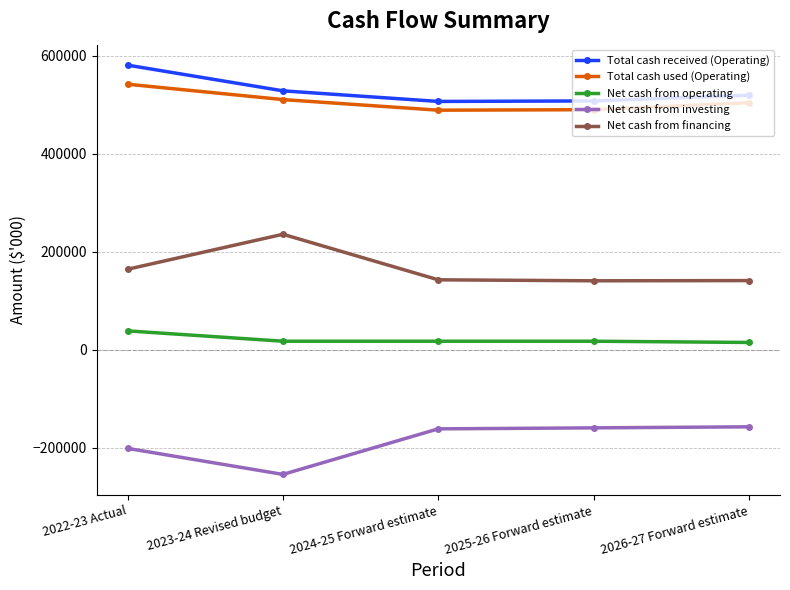

What is the label of the 2nd point from the left?

2023-24 Revised budget